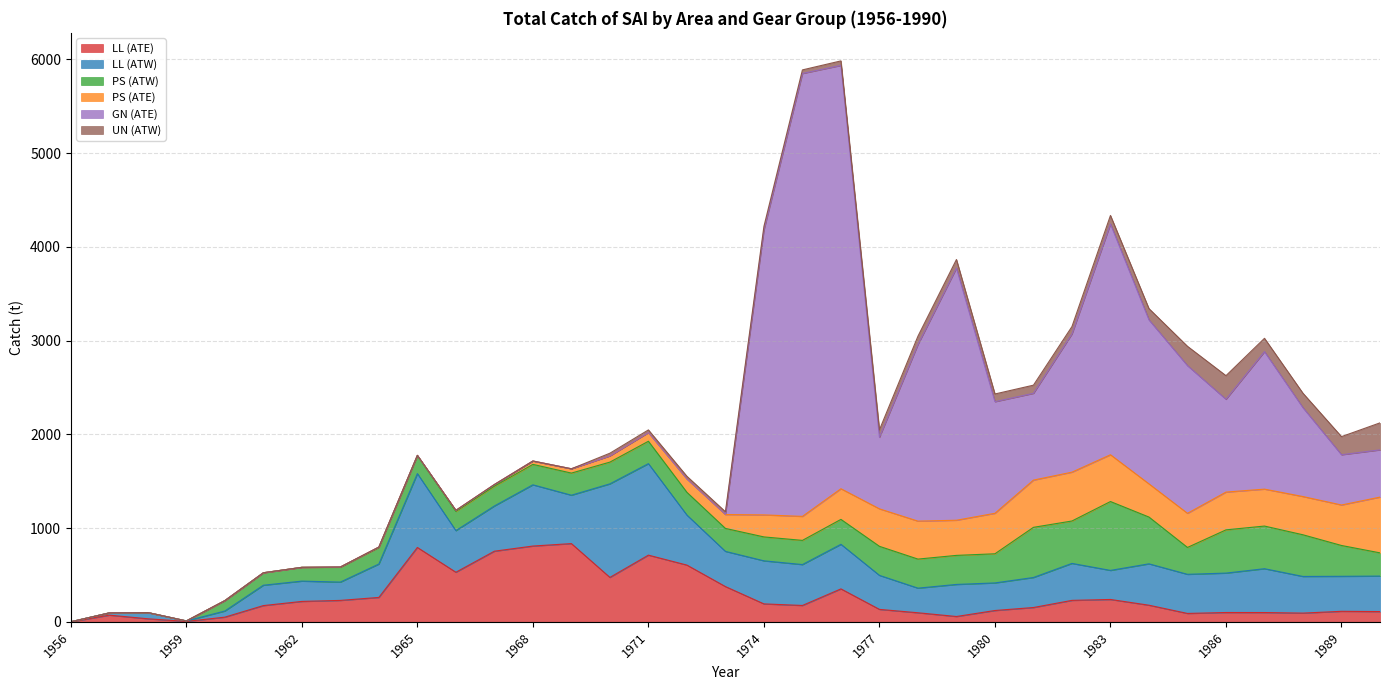

How many data points in UN (ATW) are less than 28?

14